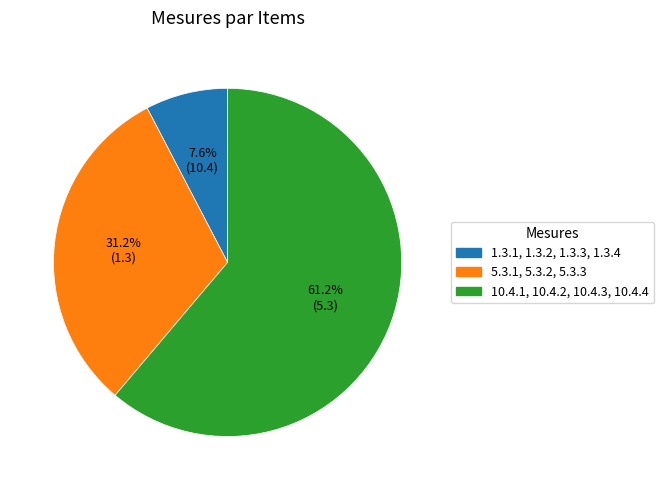

Which category has the biggest portion of the pie?

10.4.1, 10.4.2, 10.4.3, 10.4.4